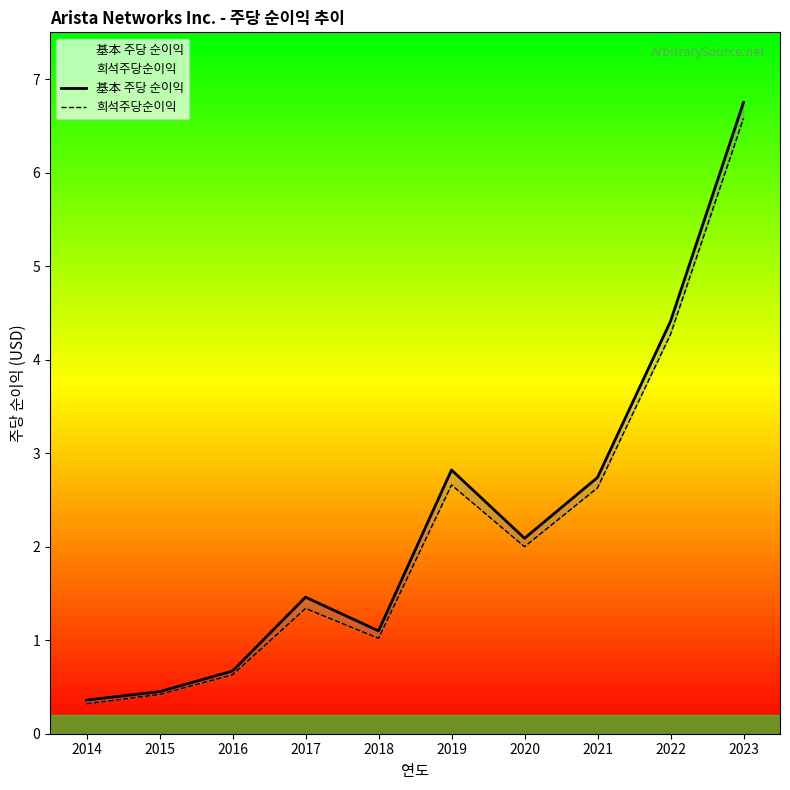

Which category has the highest value across all series?

2023